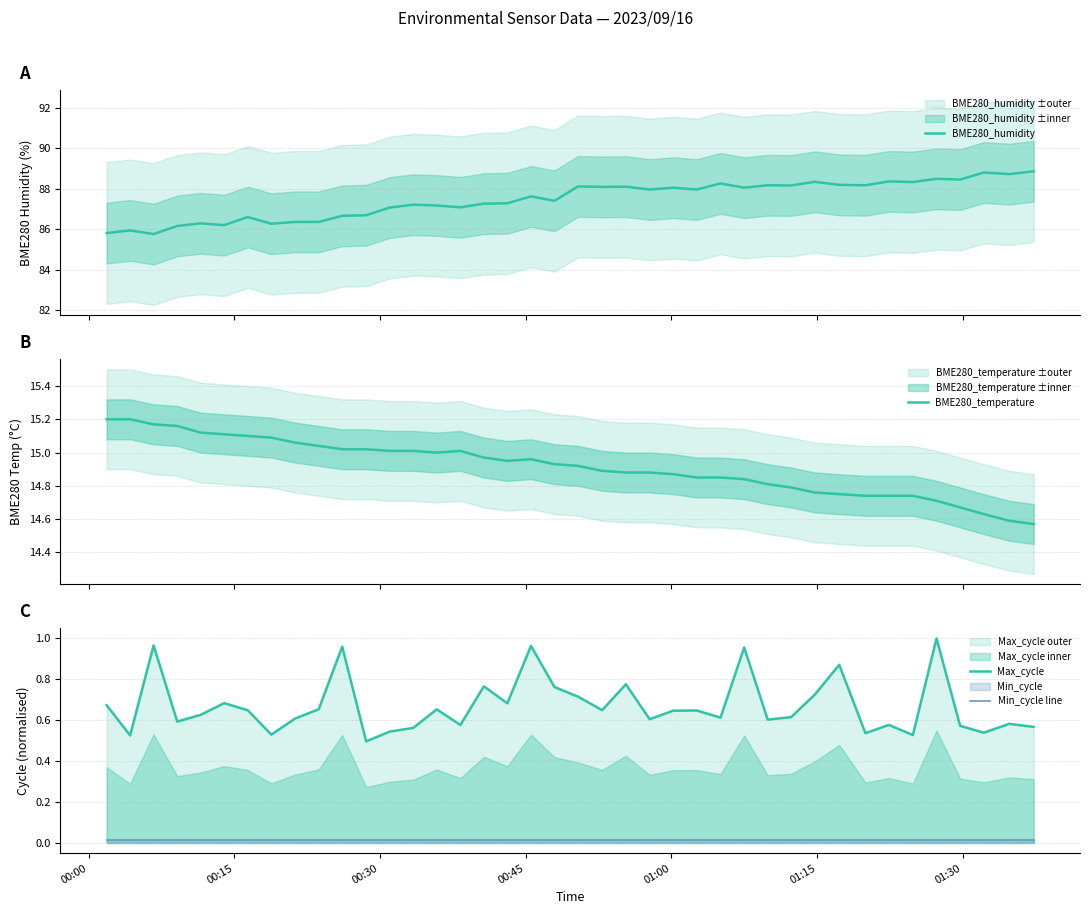

Count the number of categories in the chart.

40